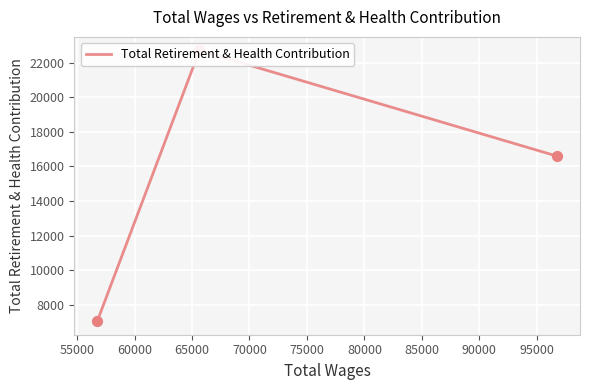

What is the ratio of the value at 60000 to the value at 55000?

0.7